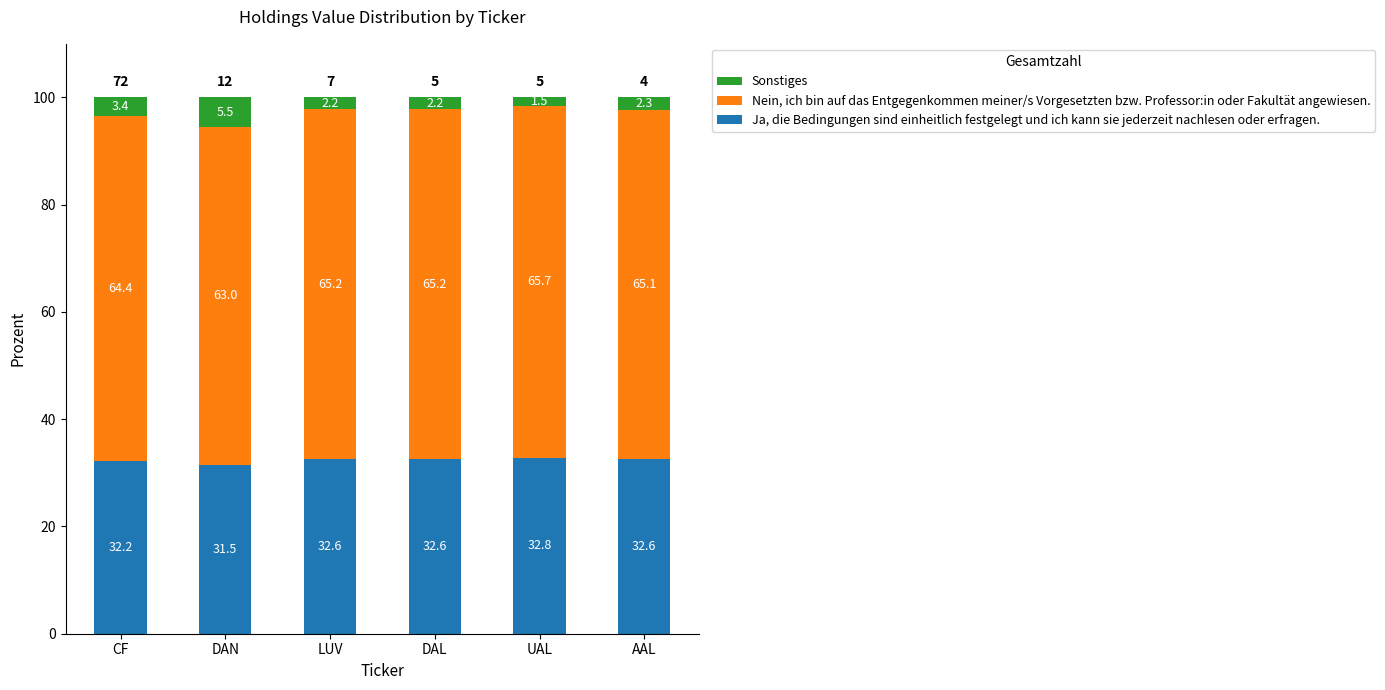

True or false: Ja, die Bedingungen sind einheitlich festgelegt und ich kann sie jederzeit nachlesen oder erfragen. has a value of 32.6 at DAL.

True